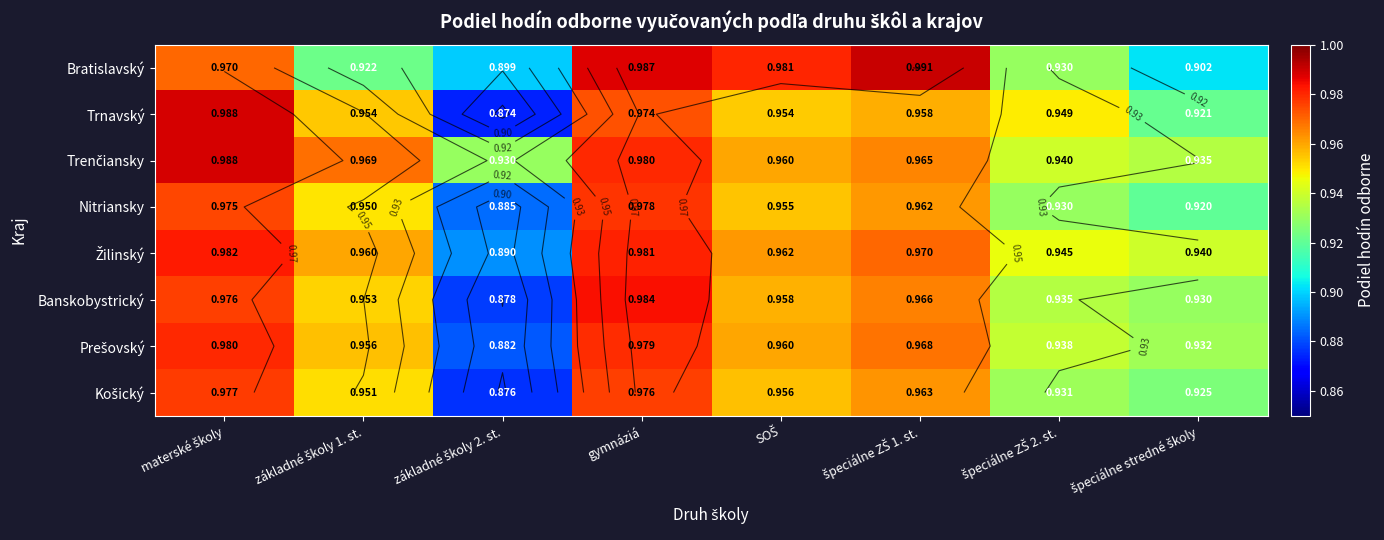

At which category is the sum across all series the highest?

gymnáziá